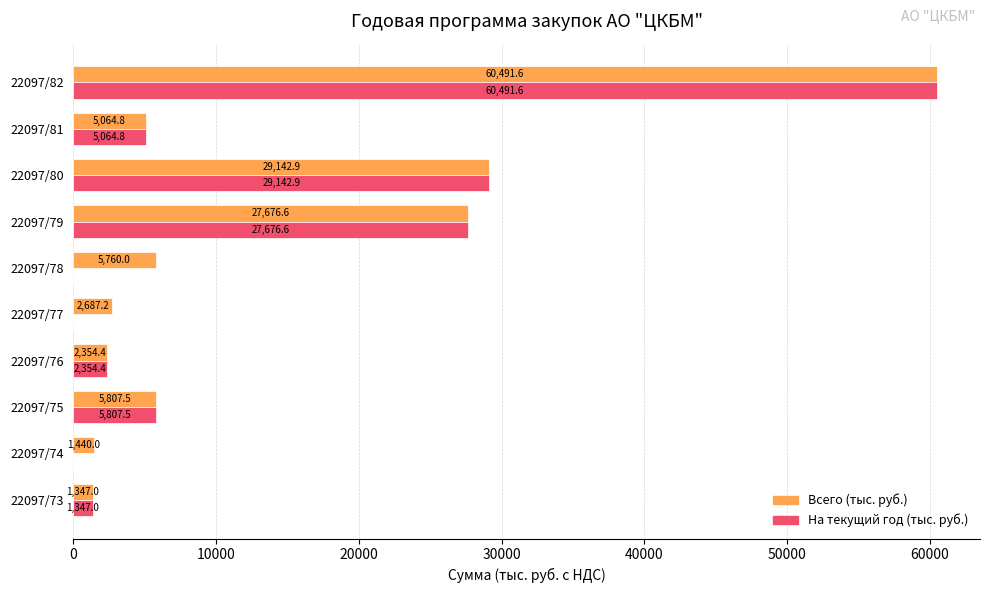

At which label does Всего (тыс. руб.) reach its peak?

22097/82